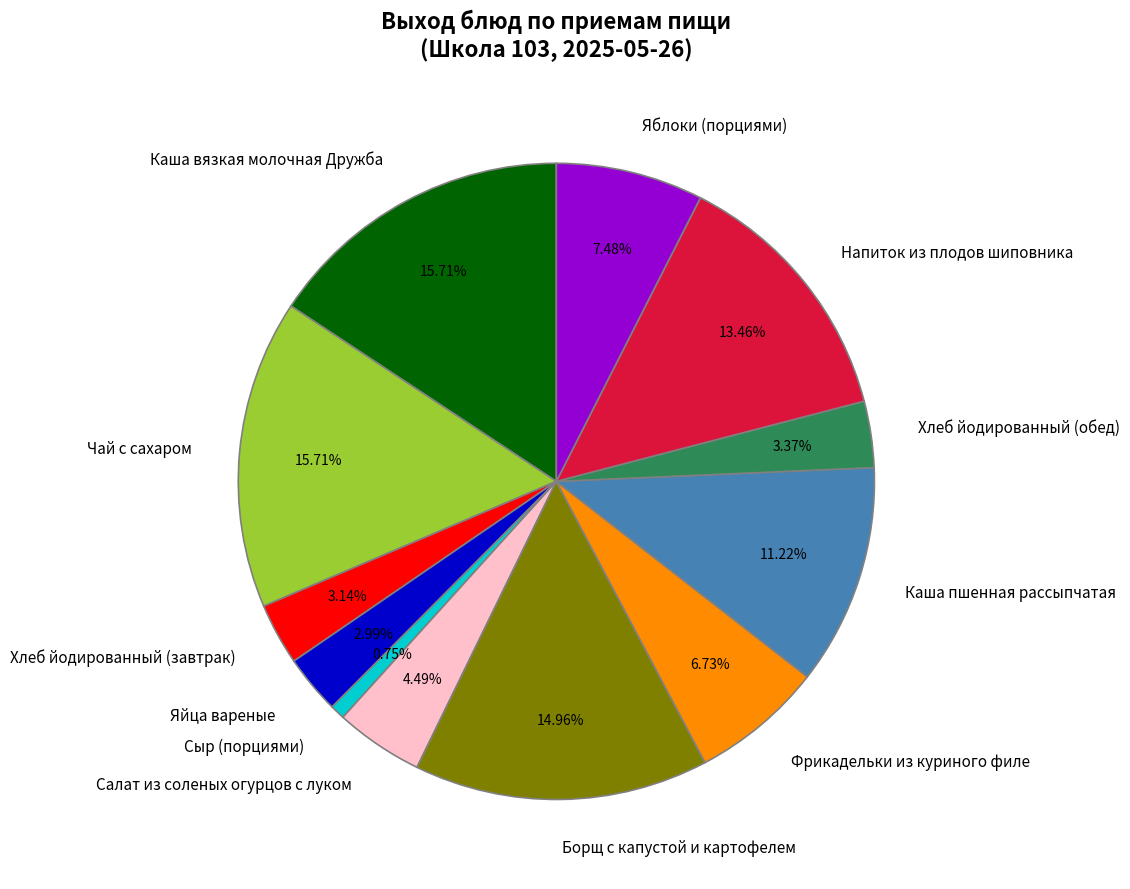

To the nearest percent, what is the combined percentage of Сыр (порциями) and Чай с сахаром?

16%